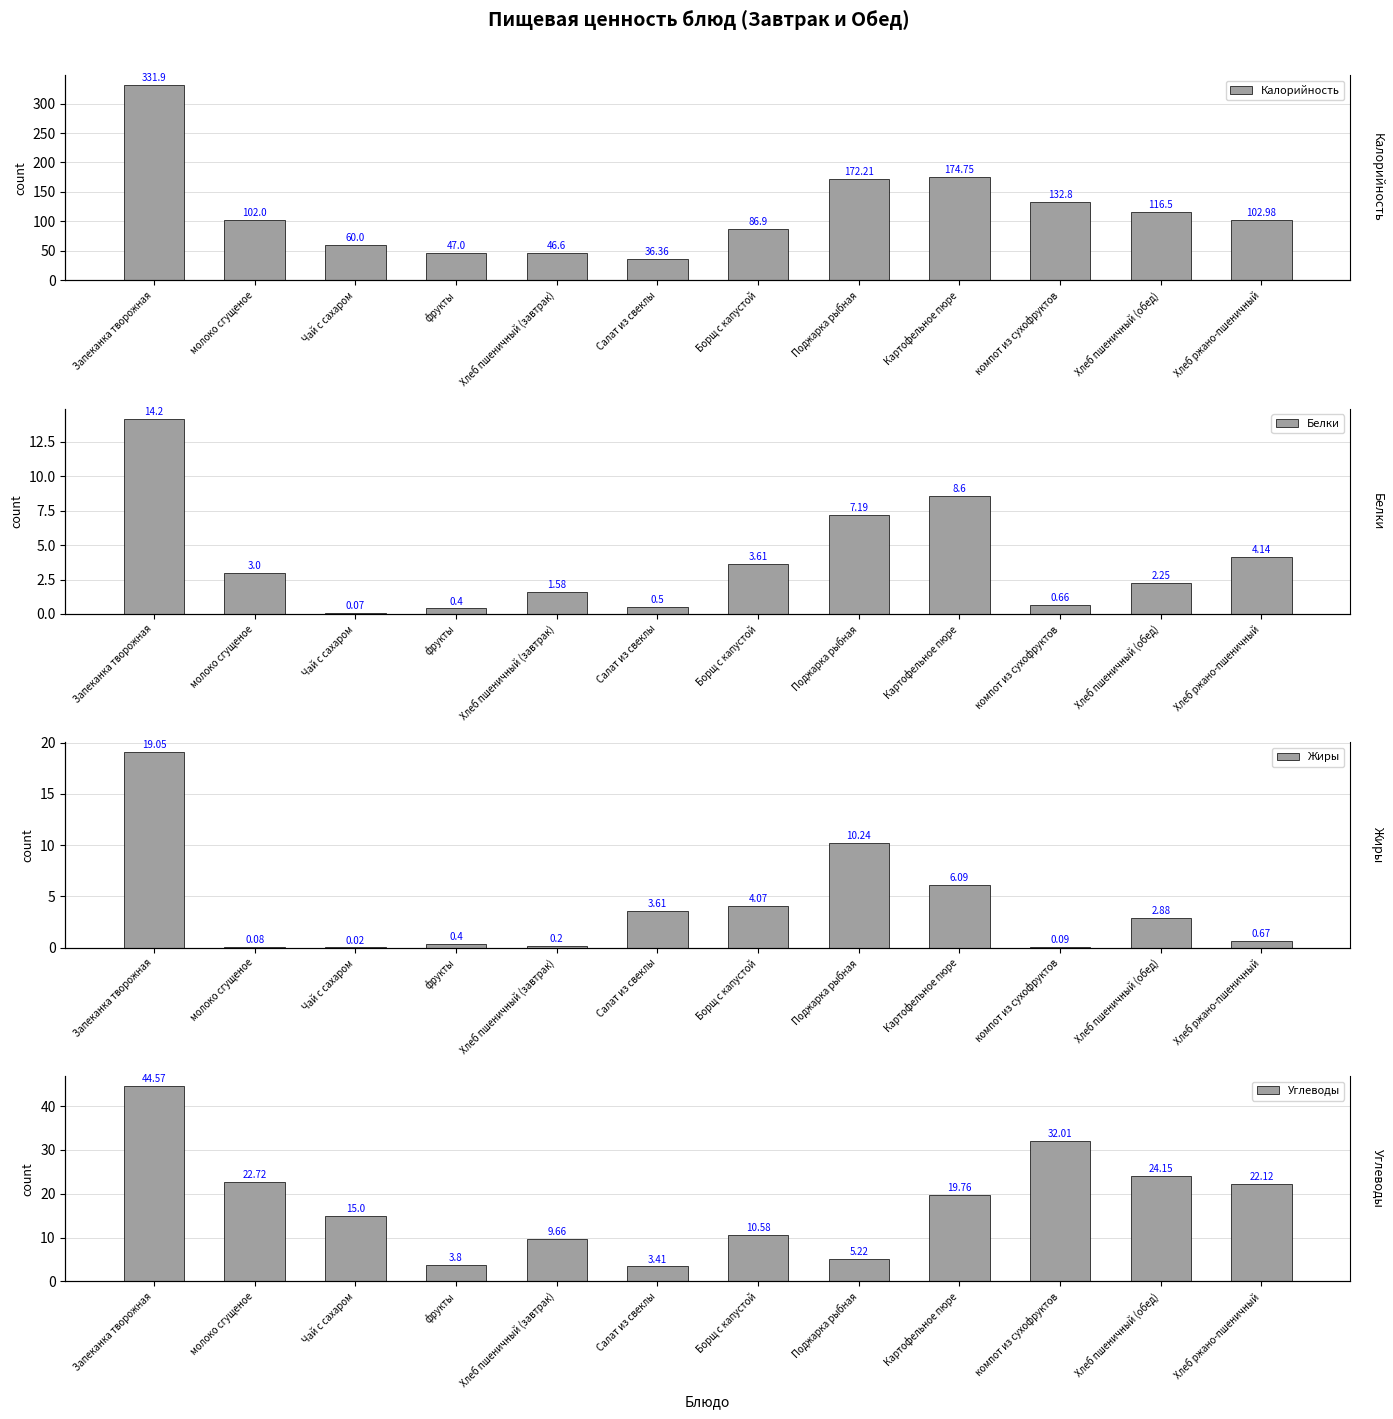

At Чай с сахаром, list the series in order from largest to smallest.

Калорийность, Углеводы, Белки, Жиры